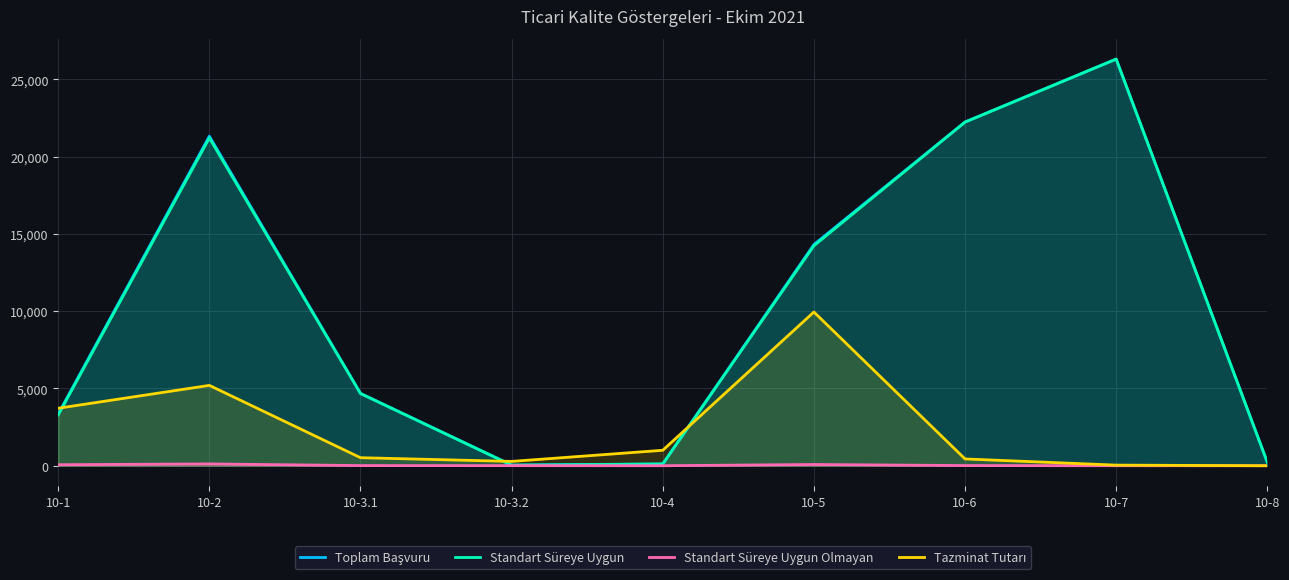

Which series has the widest spread of values?

Standart Süreye Uygun